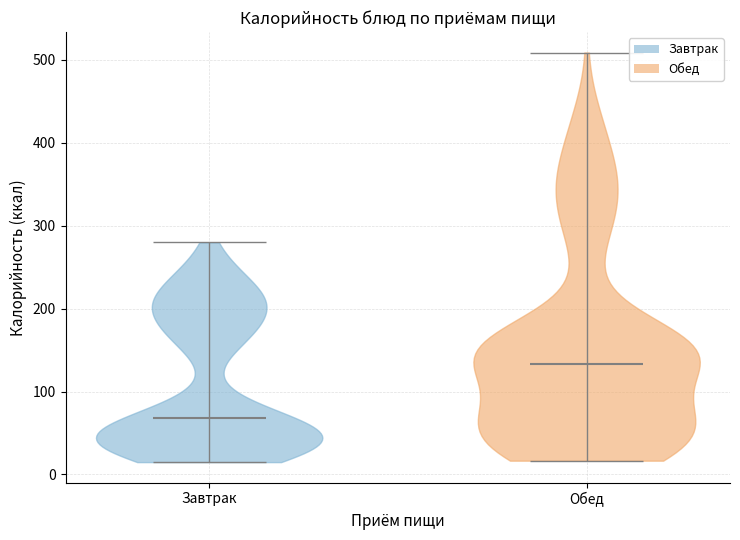

Which violin has the highest median line?

Обед